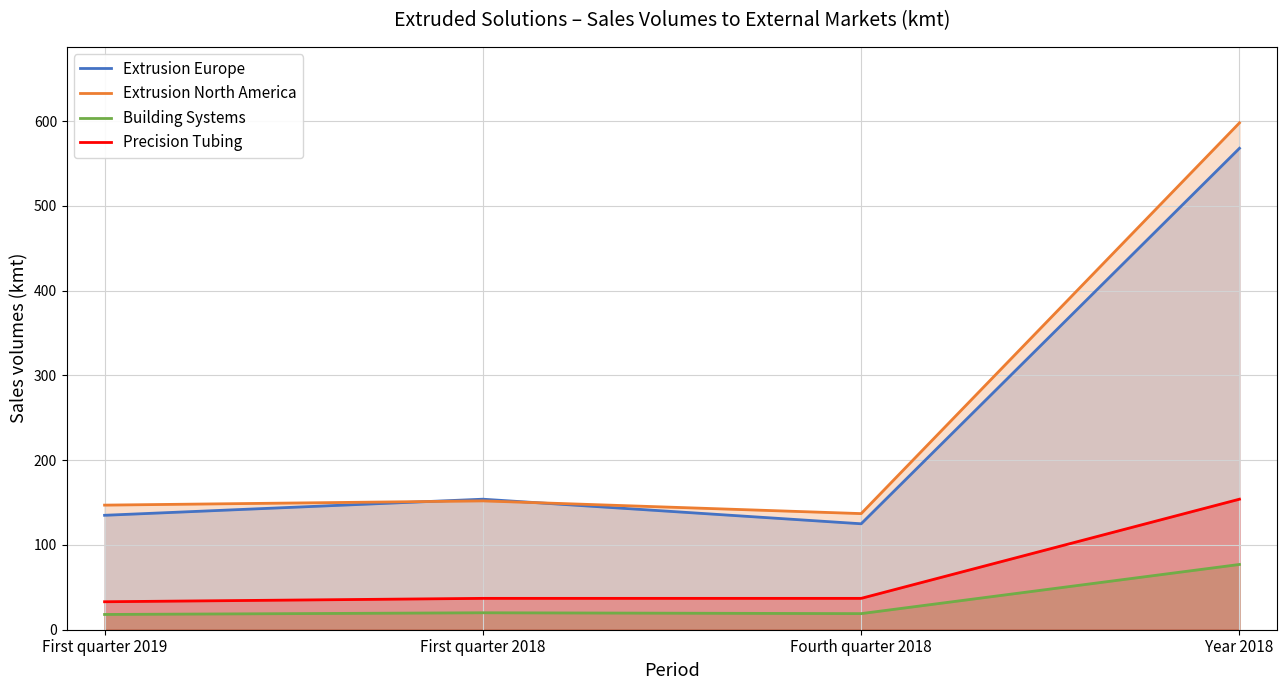

At which label is Precision Tubing closest to 93?

First quarter 2018